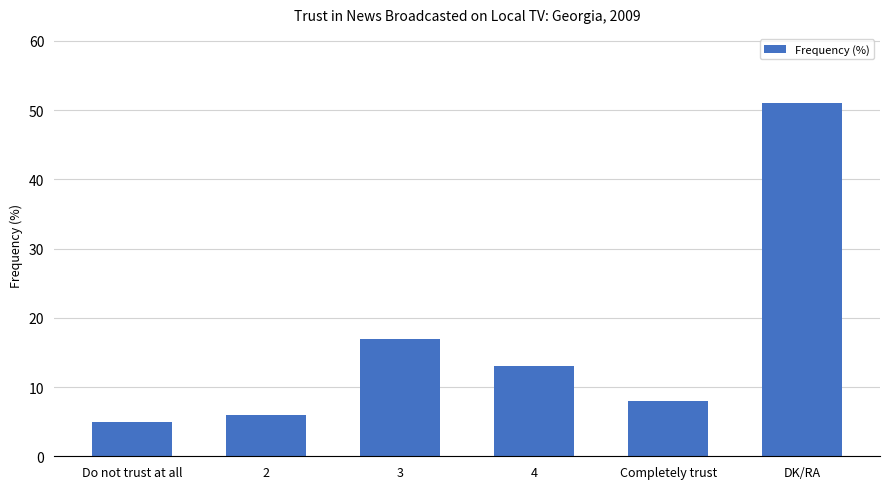

At which label is the value closest to 28?

3